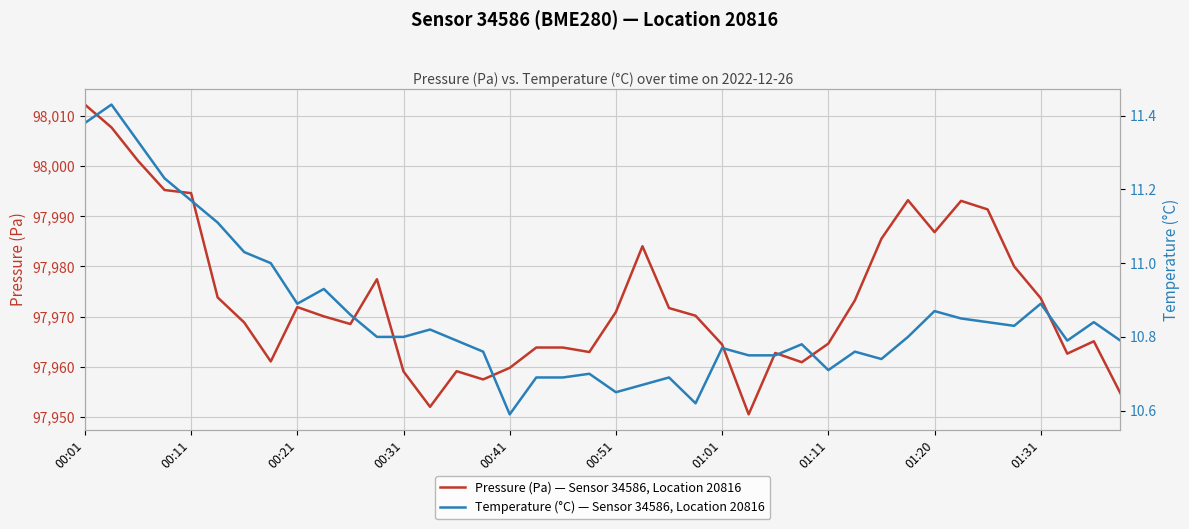

How many lines are shown in the chart?

2